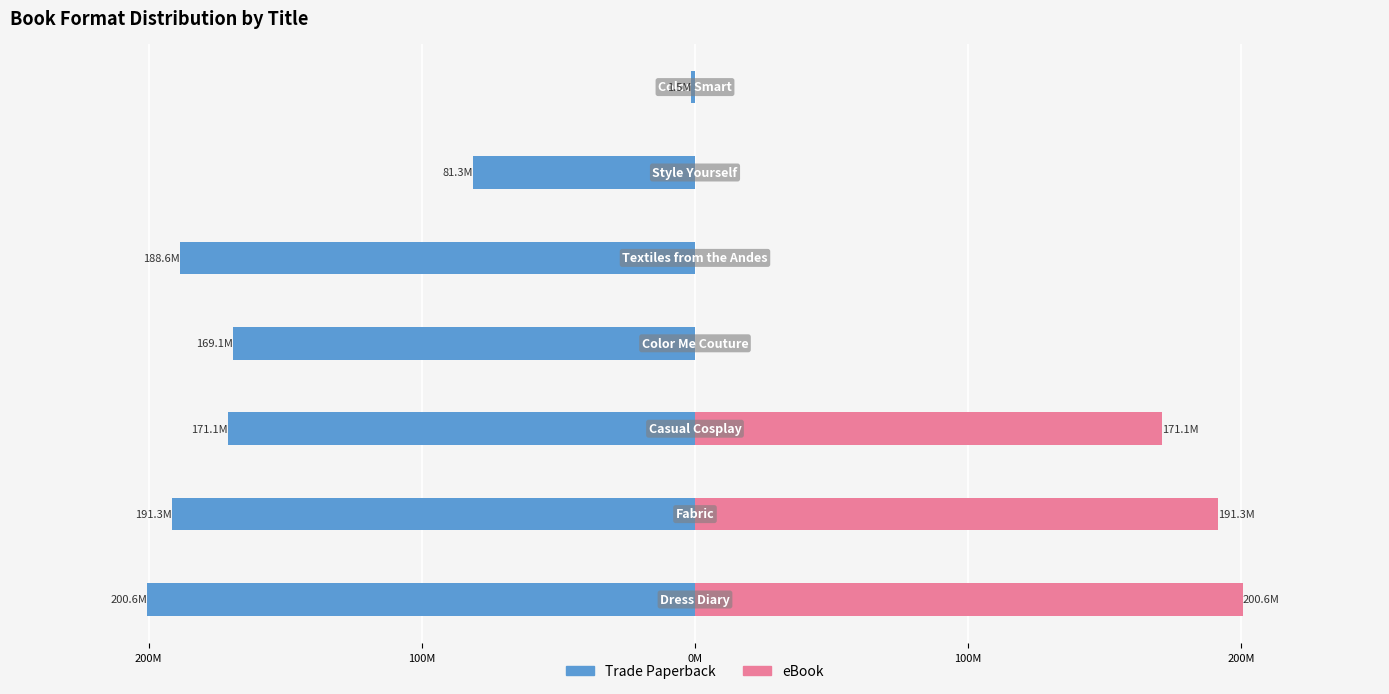

How many bars are there in each group?

2